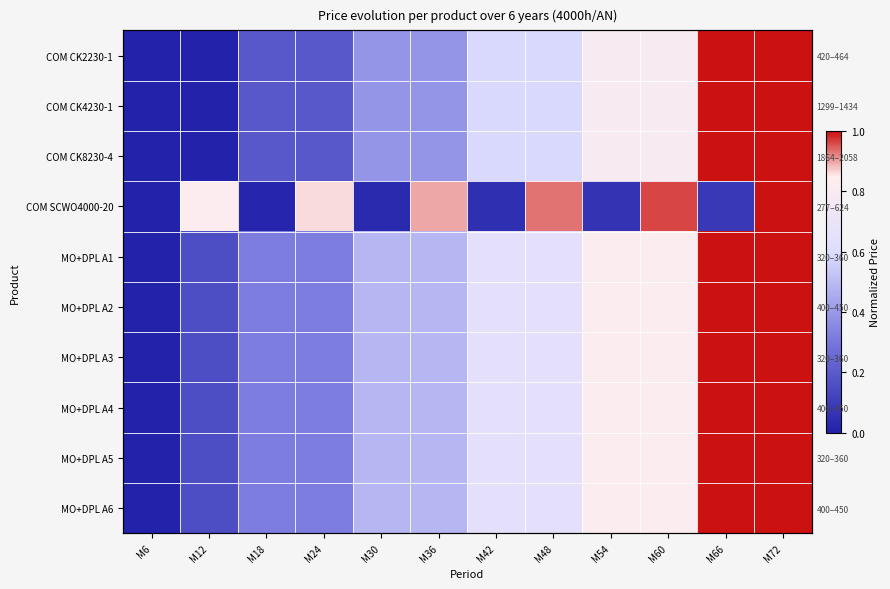

Is it true that MO+DPL A3 equals 0.3 at M18?

True